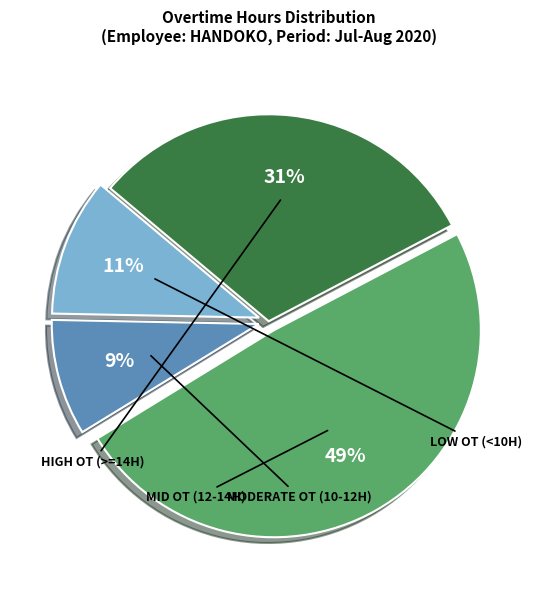

How many segments does this pie chart have?

4